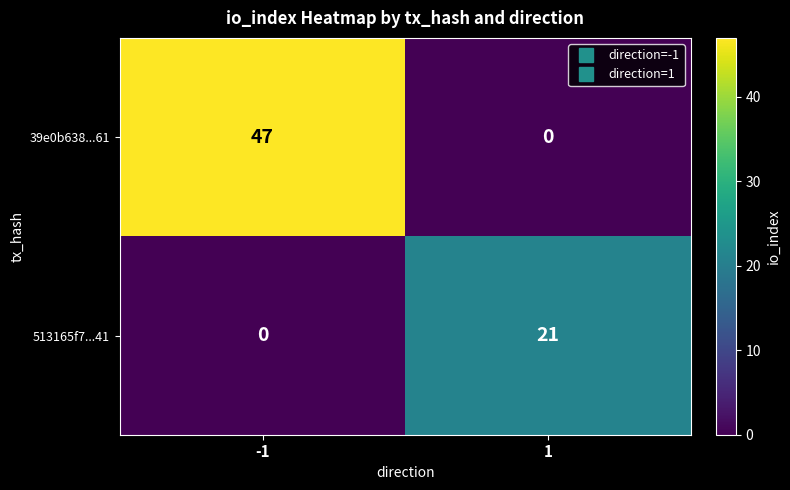

Is it true that 513165f7...41 equals 33 at 1?

False